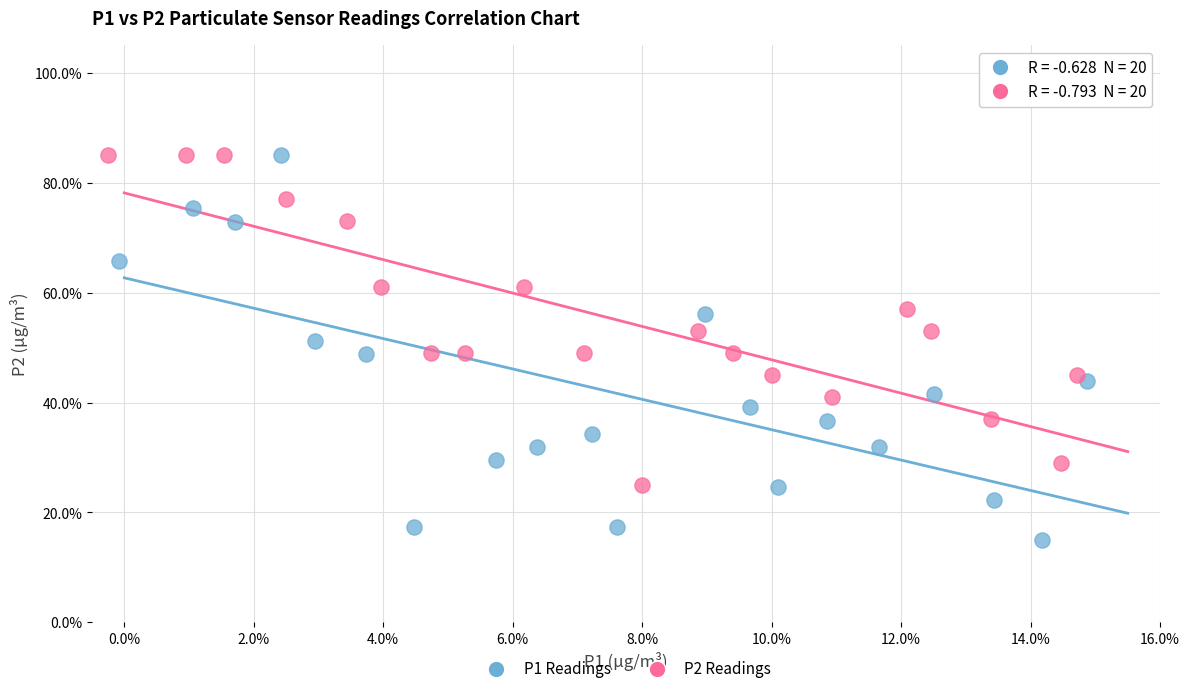

What are all the series names shown in the legend?

P1 Readings, P2 Readings